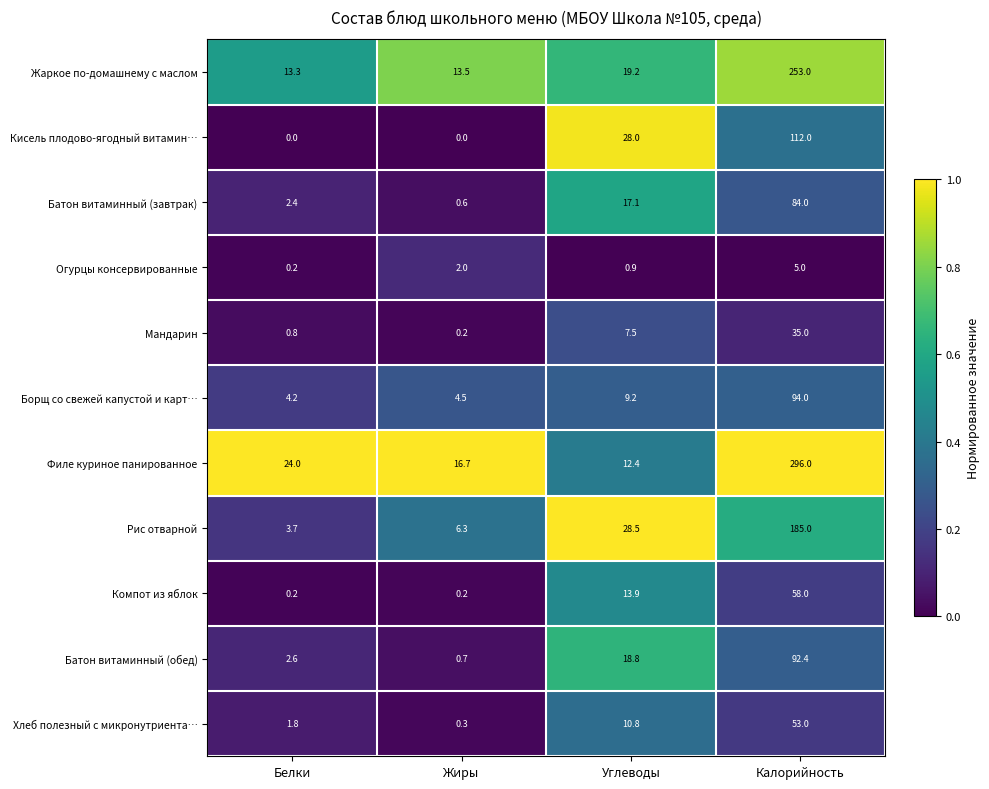

At which category is the sum across all series the highest?

Калорийность